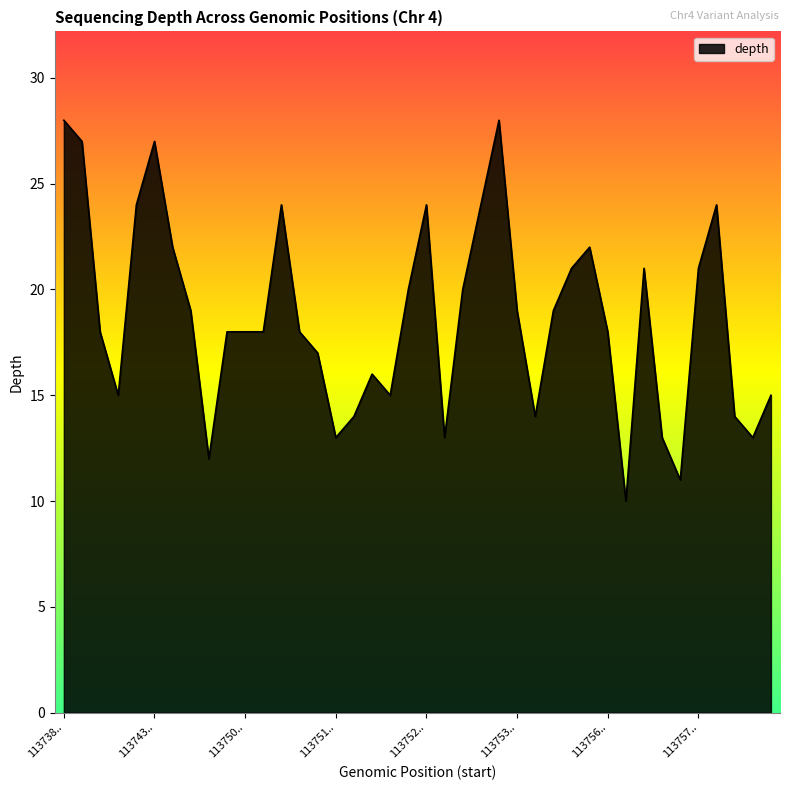

What is the difference between the maximum and minimum values?

18